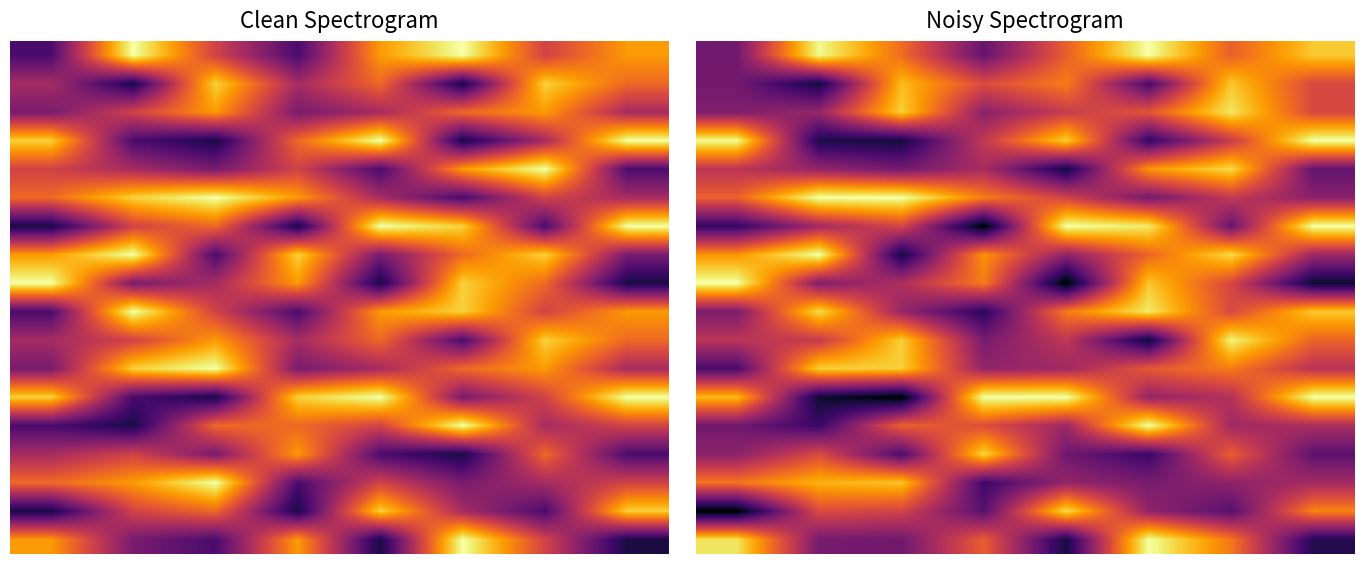

How many data points does each series have?

8